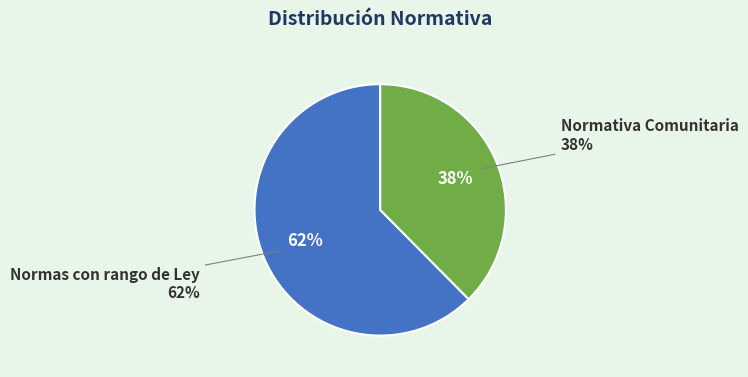

What is the smallest slice in the pie chart?

Normativa Comunitaria